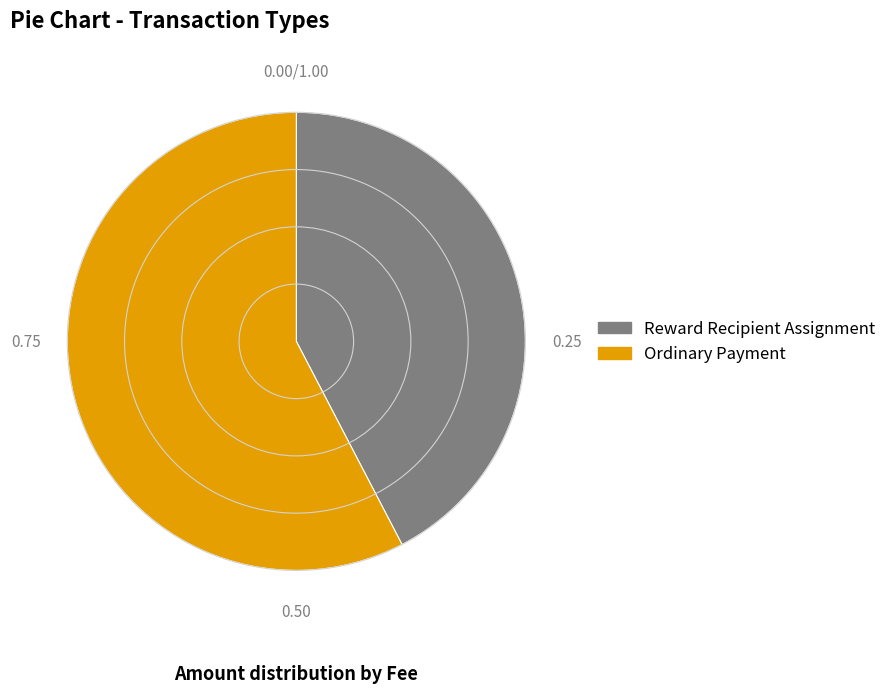

Do Ordinary Payment and Reward Recipient Assignment together represent more than half of the pie?

Yes